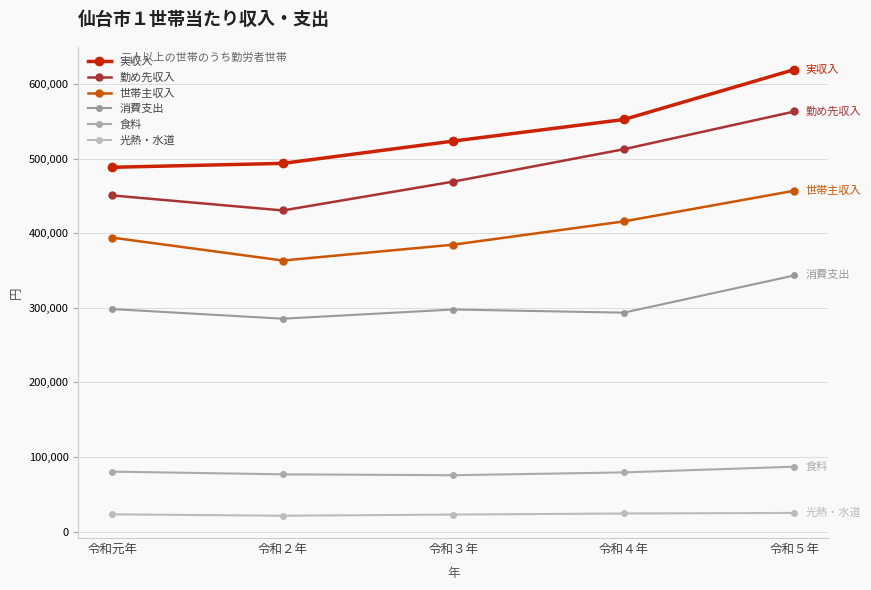

What are all the series names shown in the legend?

実収入, 勤め先収入, 世帯主収入, 消費支出, 食料, 光熱・水道